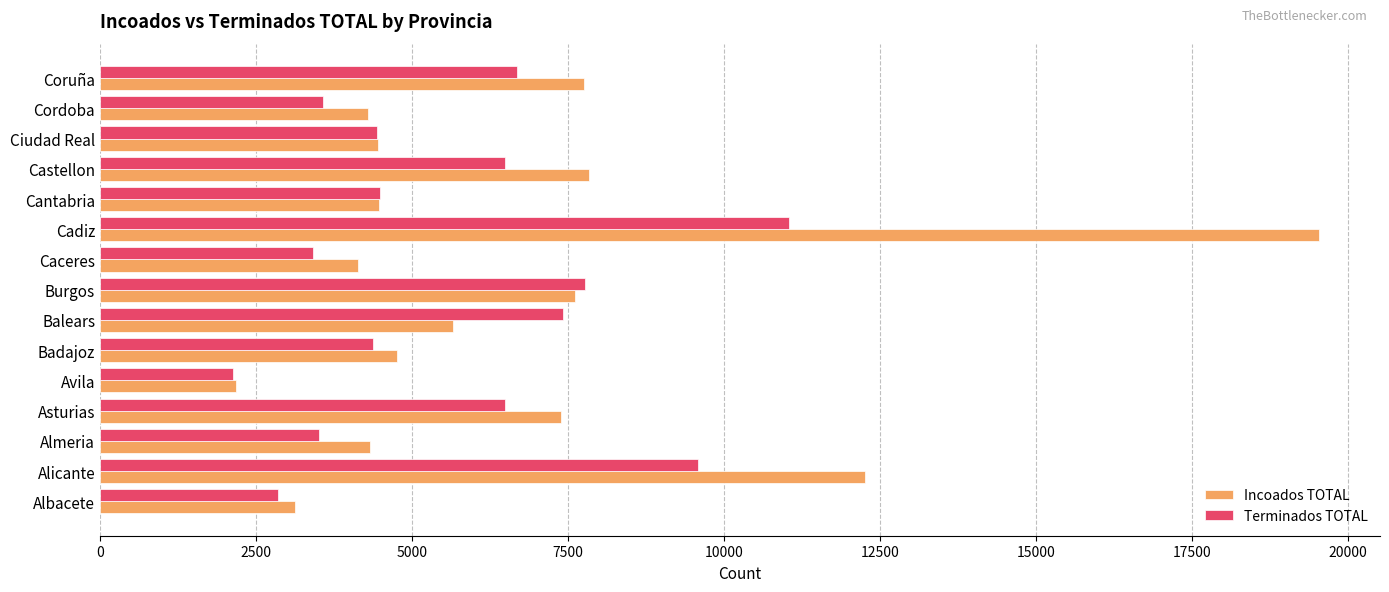

At which category is the sum across all series the highest?

Cadiz